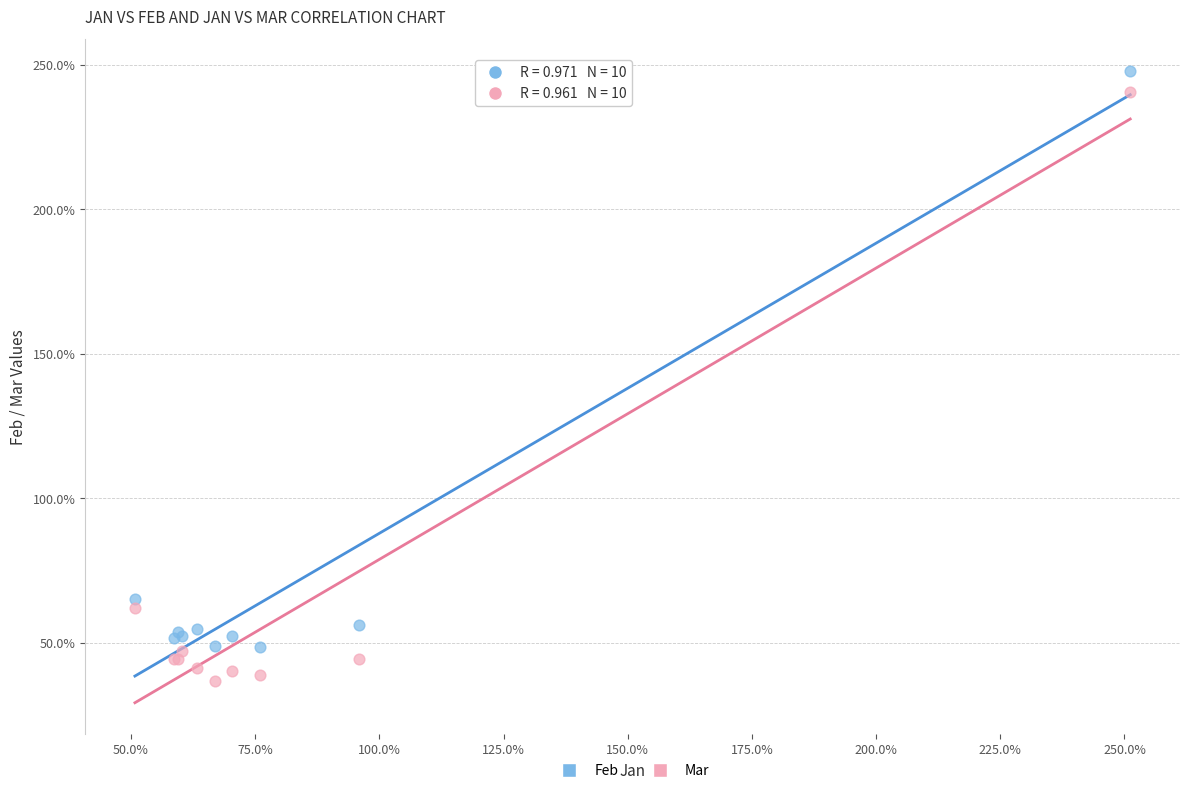

Which series has the largest Y range (max minus min)?

Mar